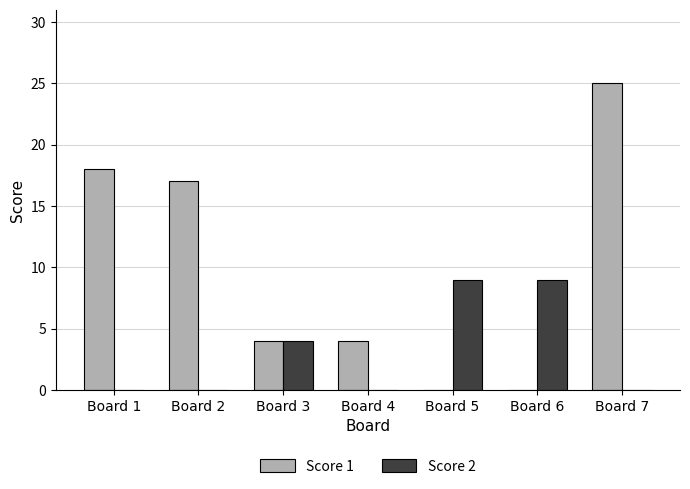

What is the sum of the Score 2 values at Board 1 and Board 3?

4